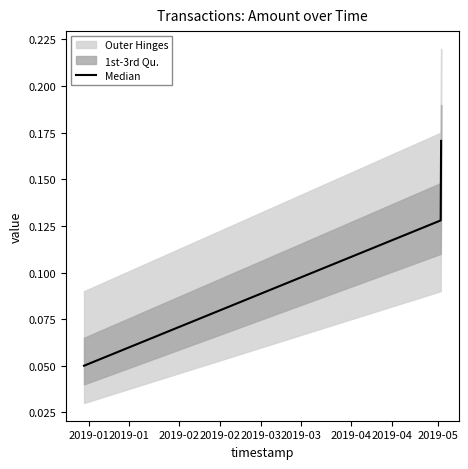

Count the Median values in the range 0 to 1.

3